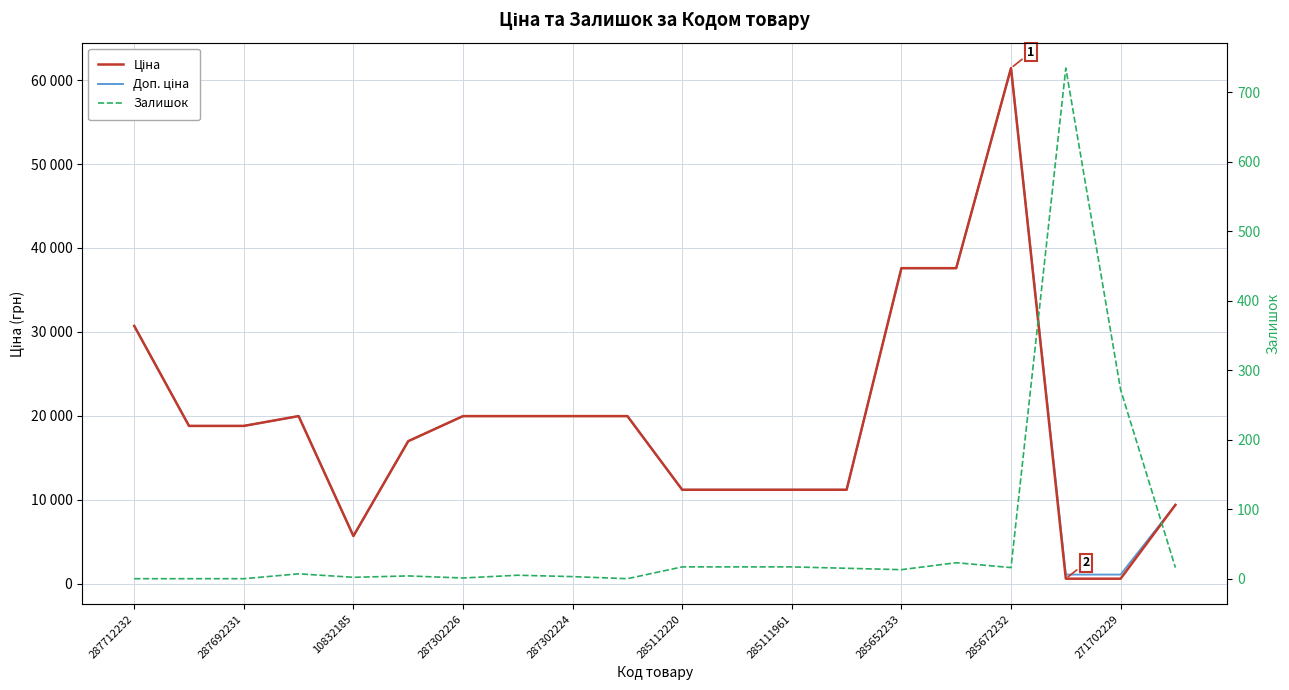

The Ціна series shows 11562.3 at 287712232. True or false?

False